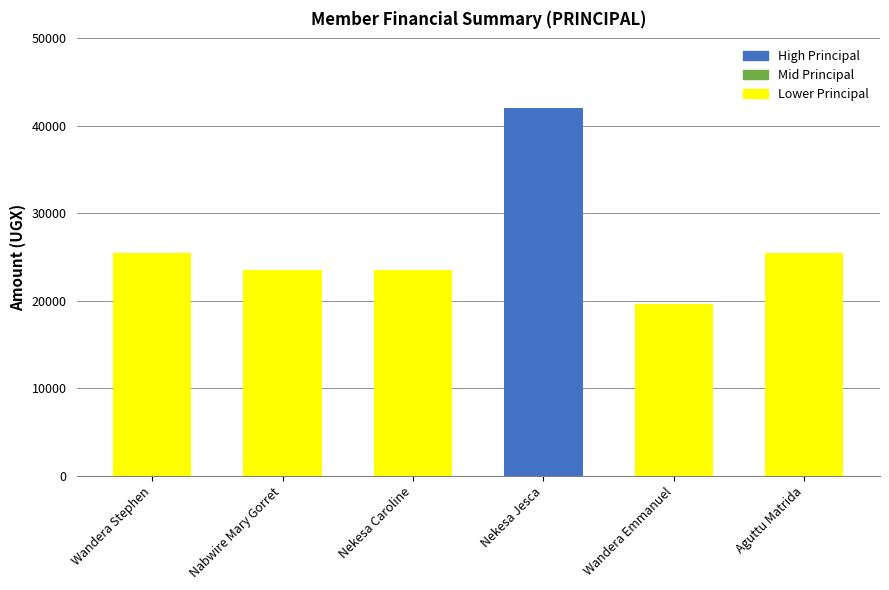

What value does the data have at Wandera Stephen, to the nearest 50?

25500